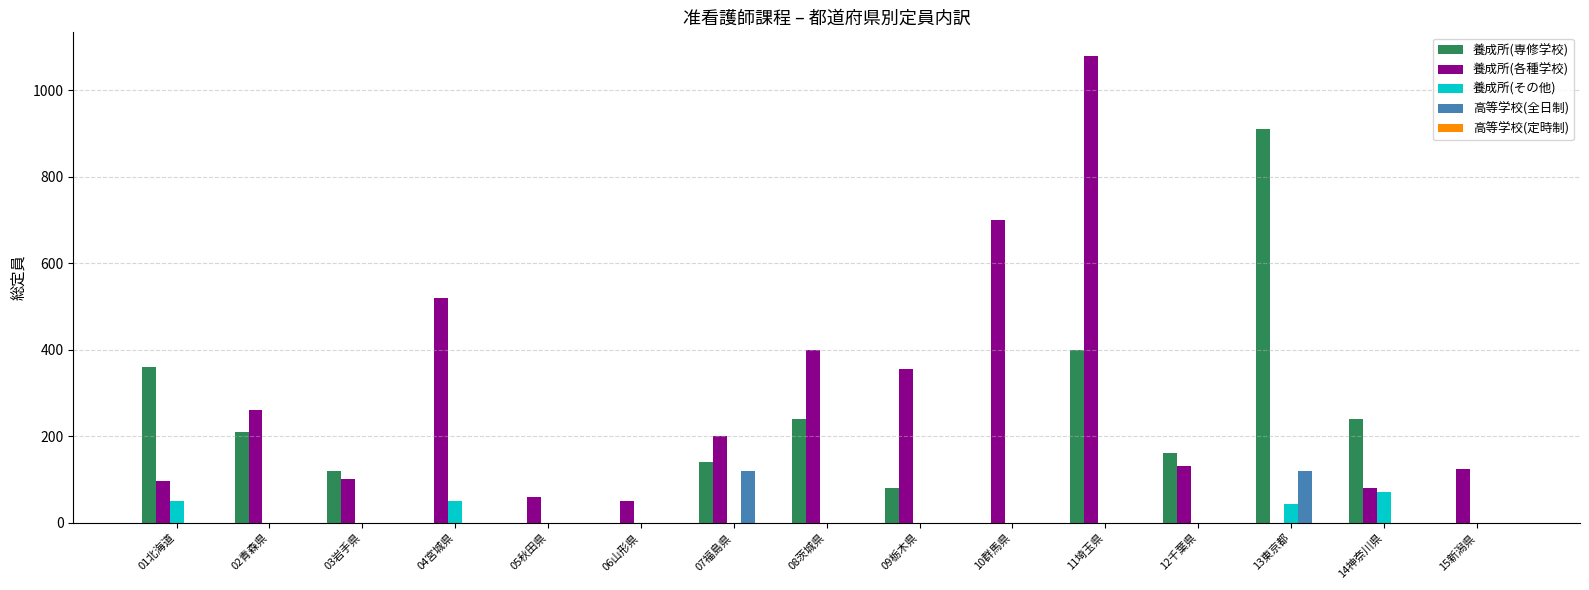

The 養成所(その他) series shows 0 at 10群馬県. True or false?

True